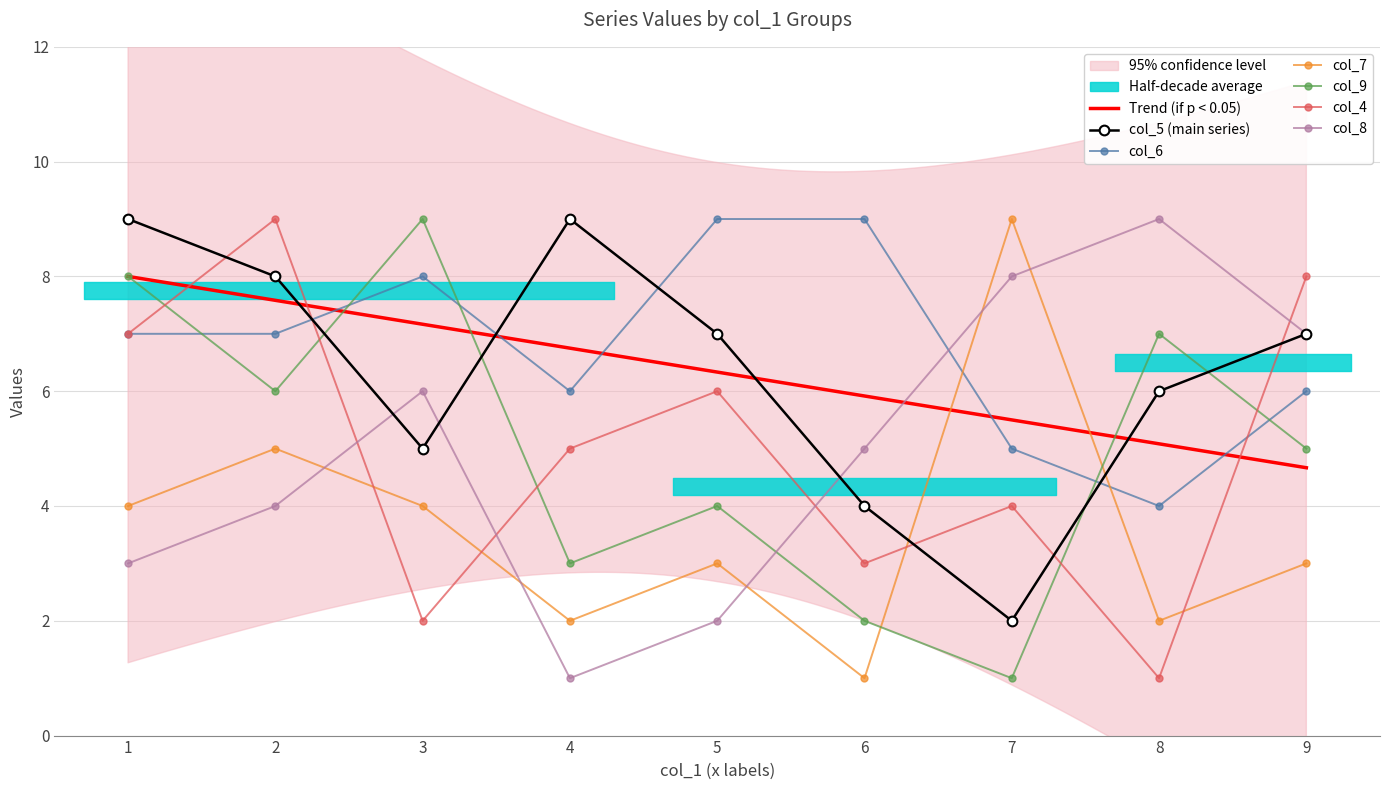

What is the difference between the highest and lowest values at 3?

7